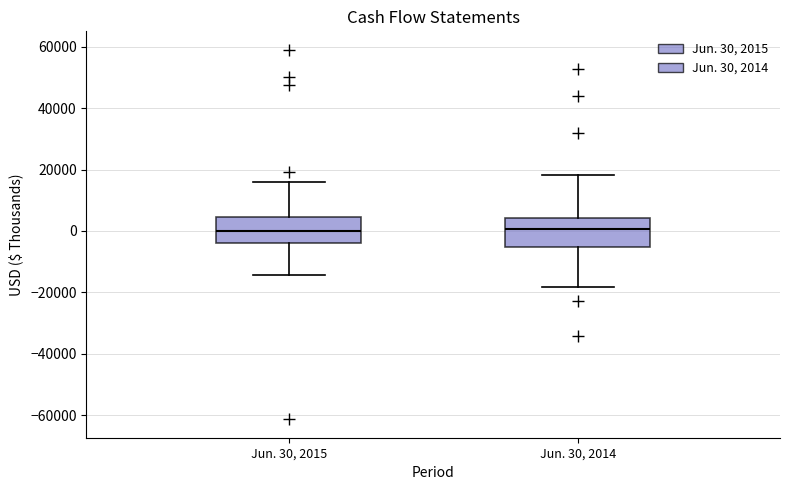

Where does the lower whisker of the box for Jun. 30, 2015 end on the y-axis? The values are not printed on the chart, so give them approximately, as read against the axis.

-14000